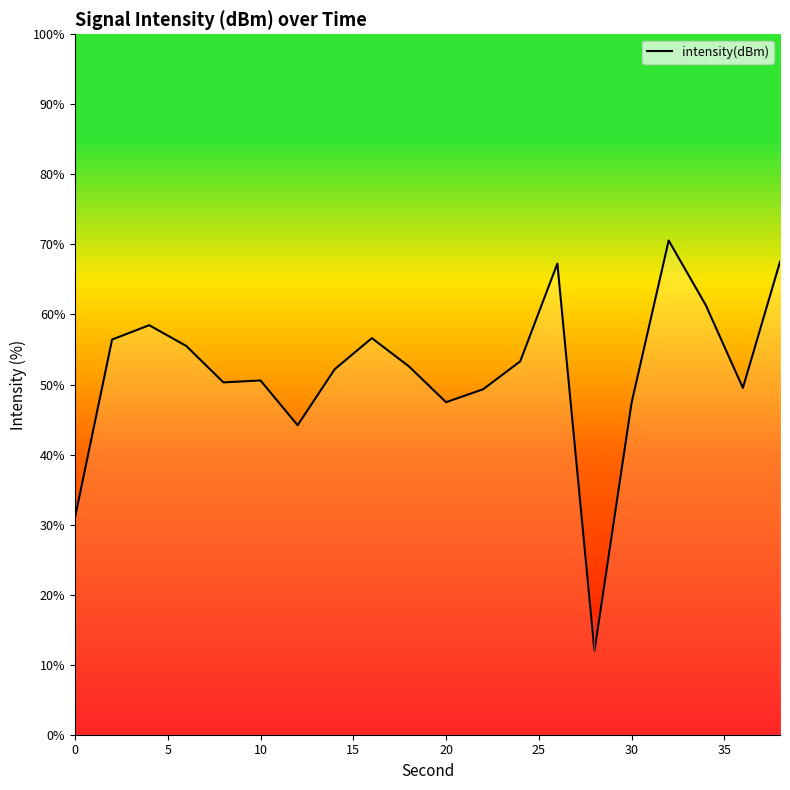

What is the minimum value shown in the chart?

12.0